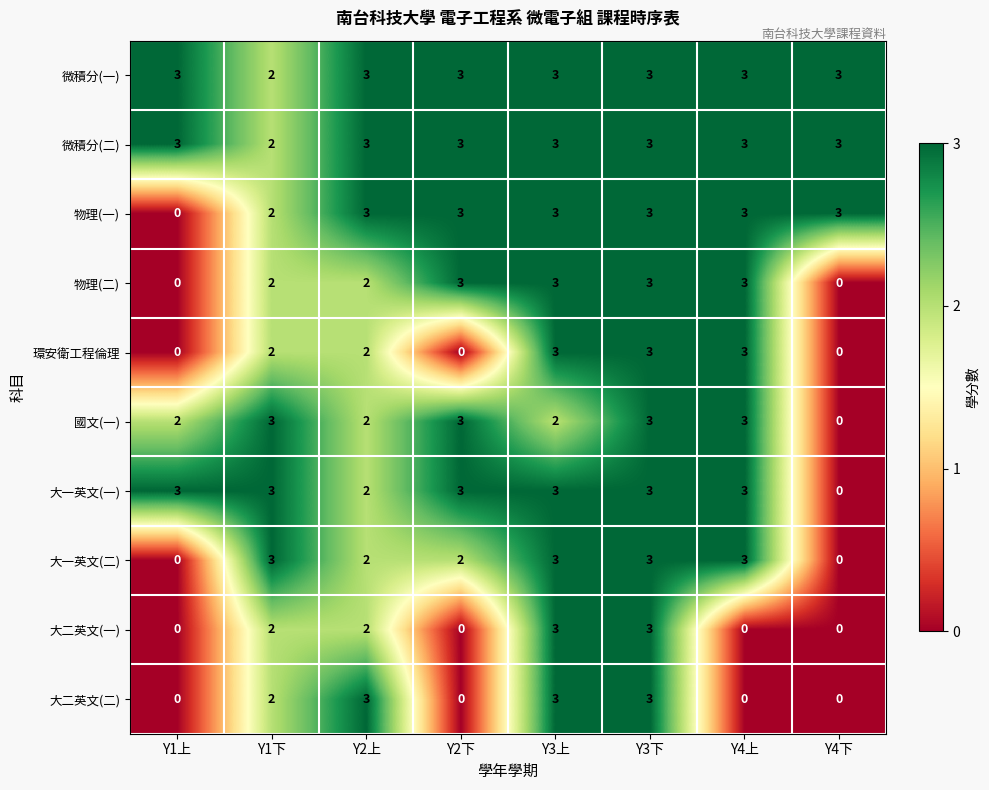

What is the sum of all 環安衛工程倫理 values?

13